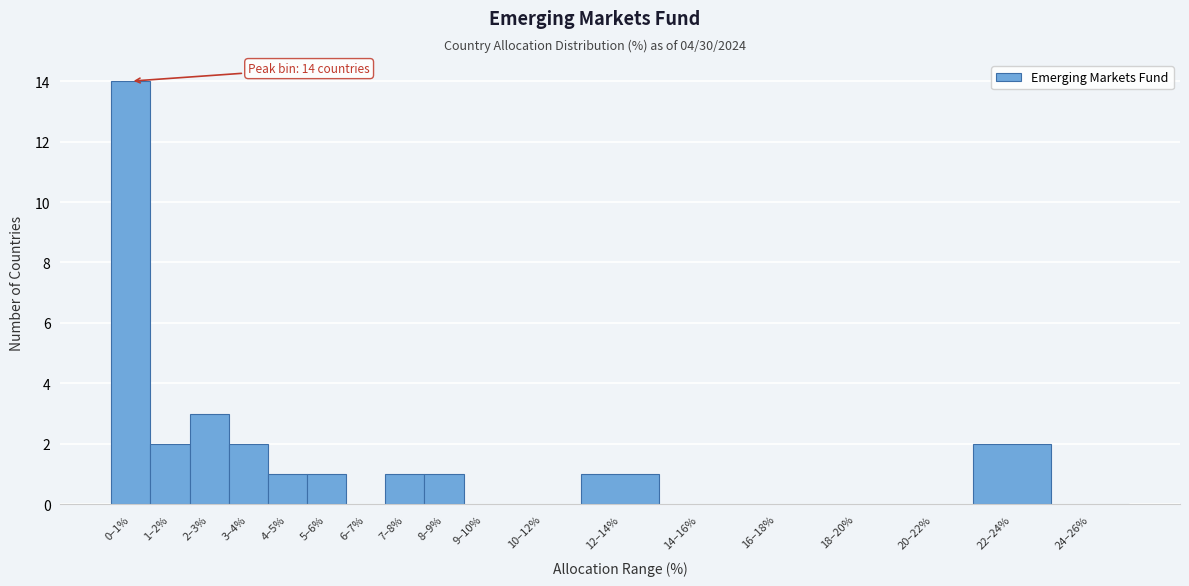

Reading right to left, extract all data points from this chart.

24–26%=0	22–24%=2	20–22%=0	18–20%=0	16–18%=0	14–16%=0	12–14%=1	10–12%=0	9–10%=0	8–9%=1	7–8%=1	6–7%=0	5–6%=1	4–5%=1	3–4%=2	2–3%=3	1–2%=2	0–1%=14